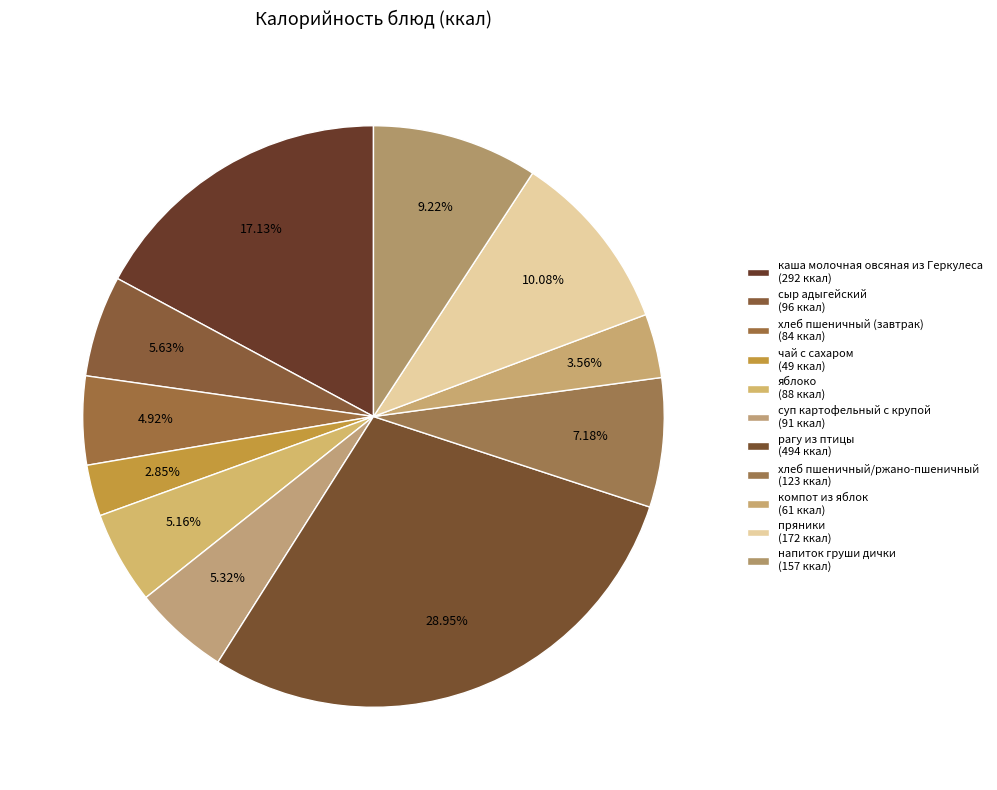

Count the number of slices in the pie.

11